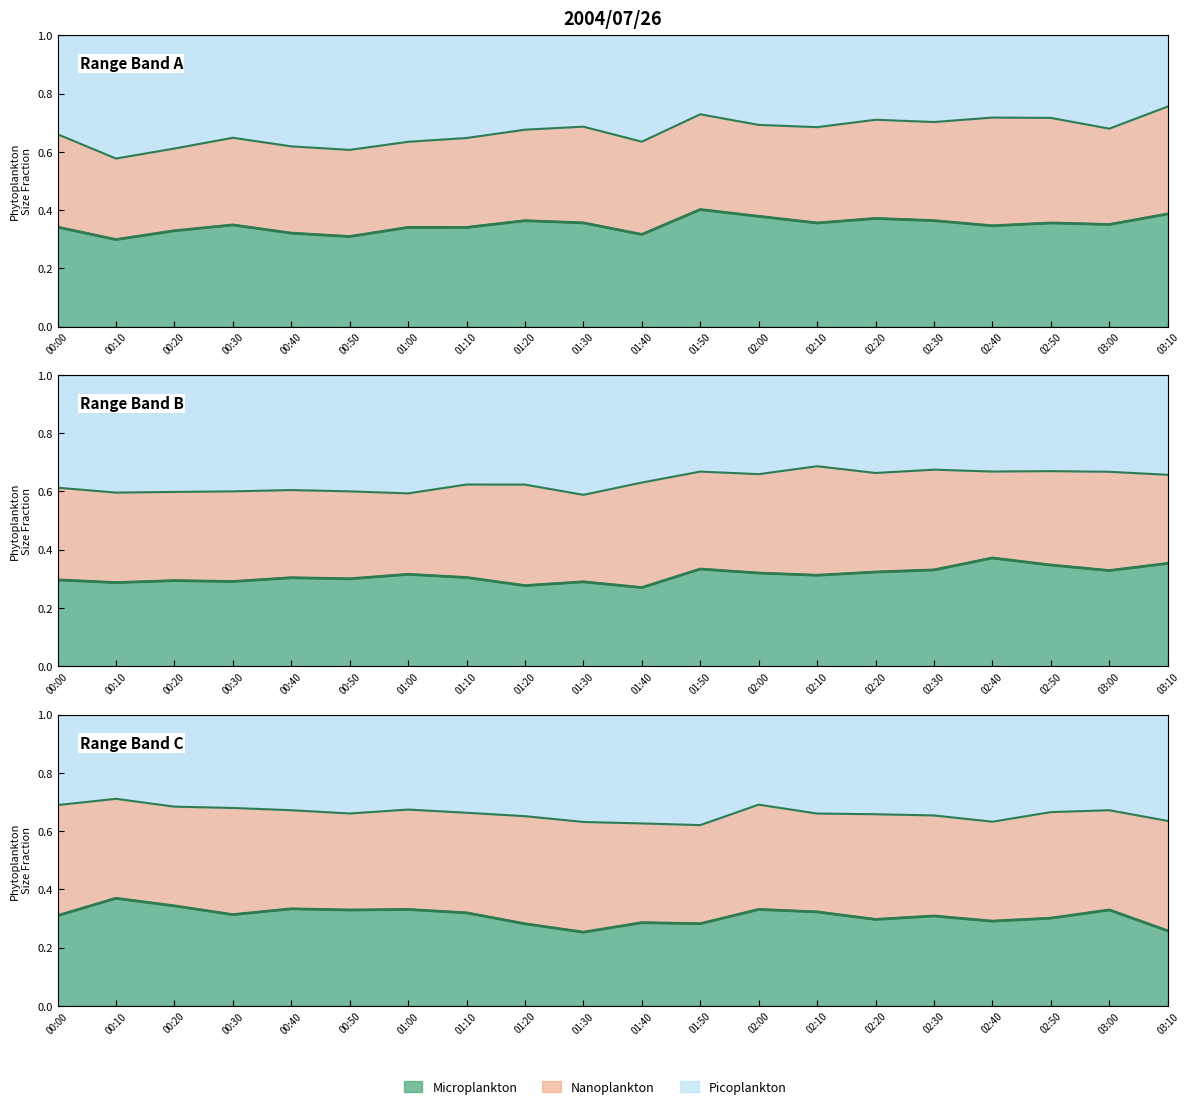

What is the label of the 8th point from the right?

02:00